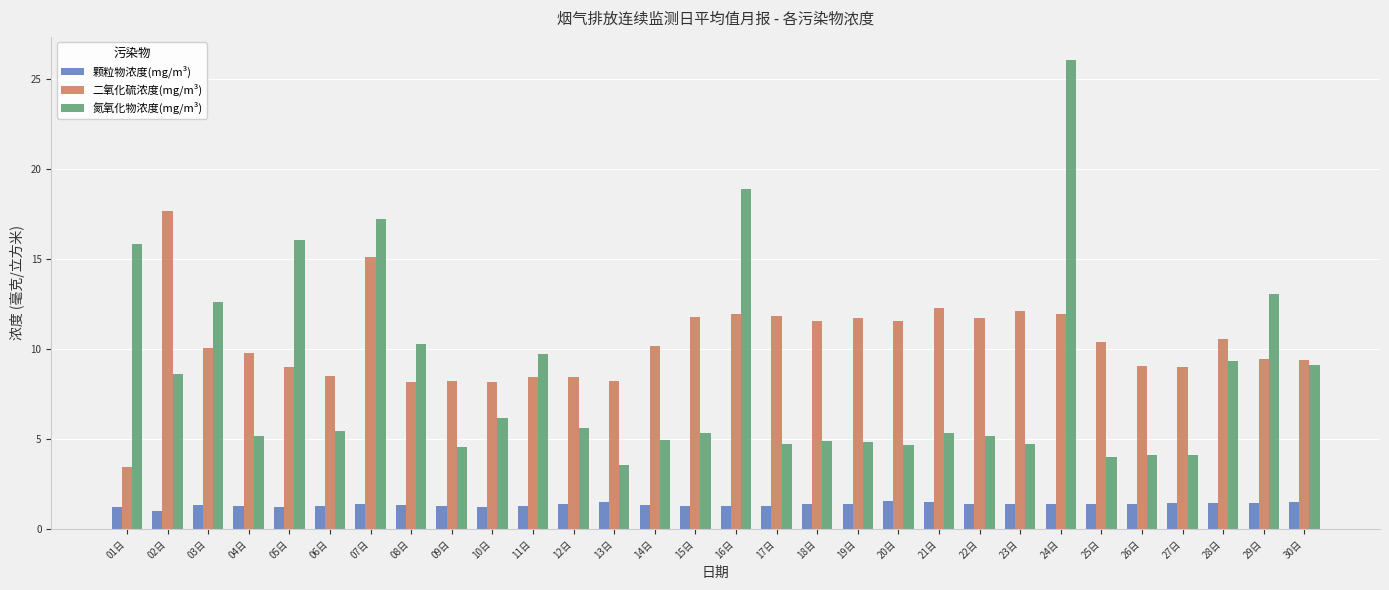

List the series in order of their peak value, lowest first.

颗粒物浓度(mg/m³), 二氧化硫浓度(mg/m³), 氮氧化物浓度(mg/m³)